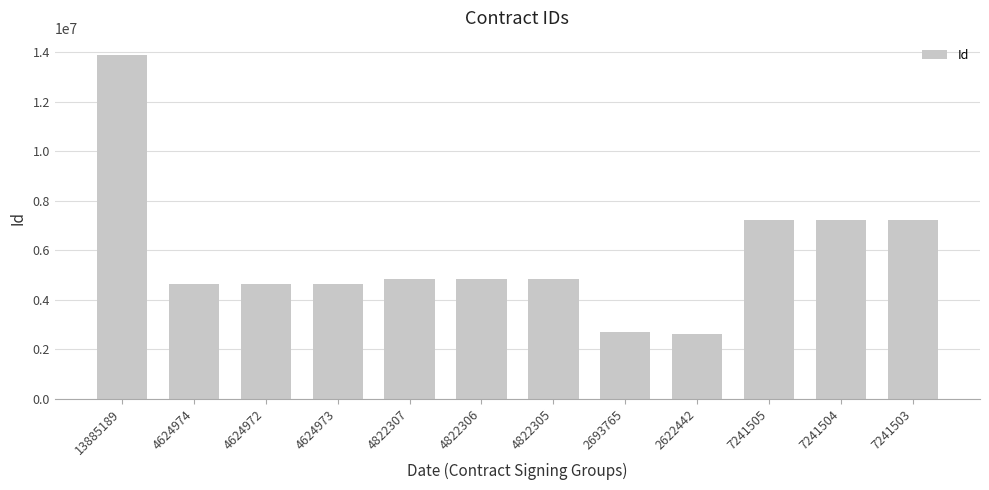

Which has a higher value, 7241505 or 4624973?

7241505